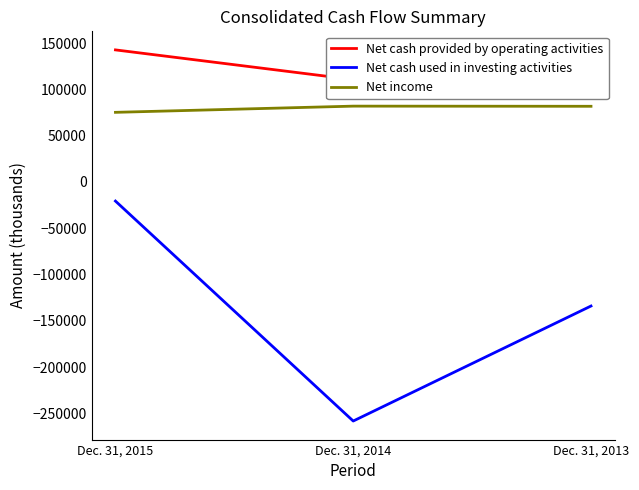

List the series in order of their overall mean, highest first.

Net cash provided by operating activities, Net income, Net cash used in investing activities